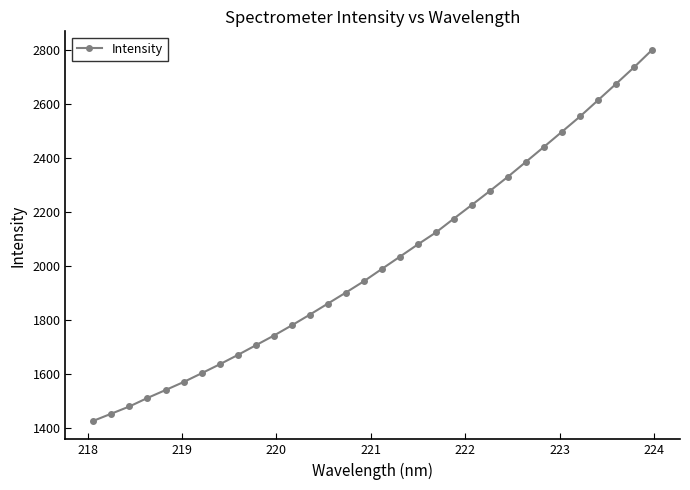

What is the minimum value shown in the chart?

1427.9